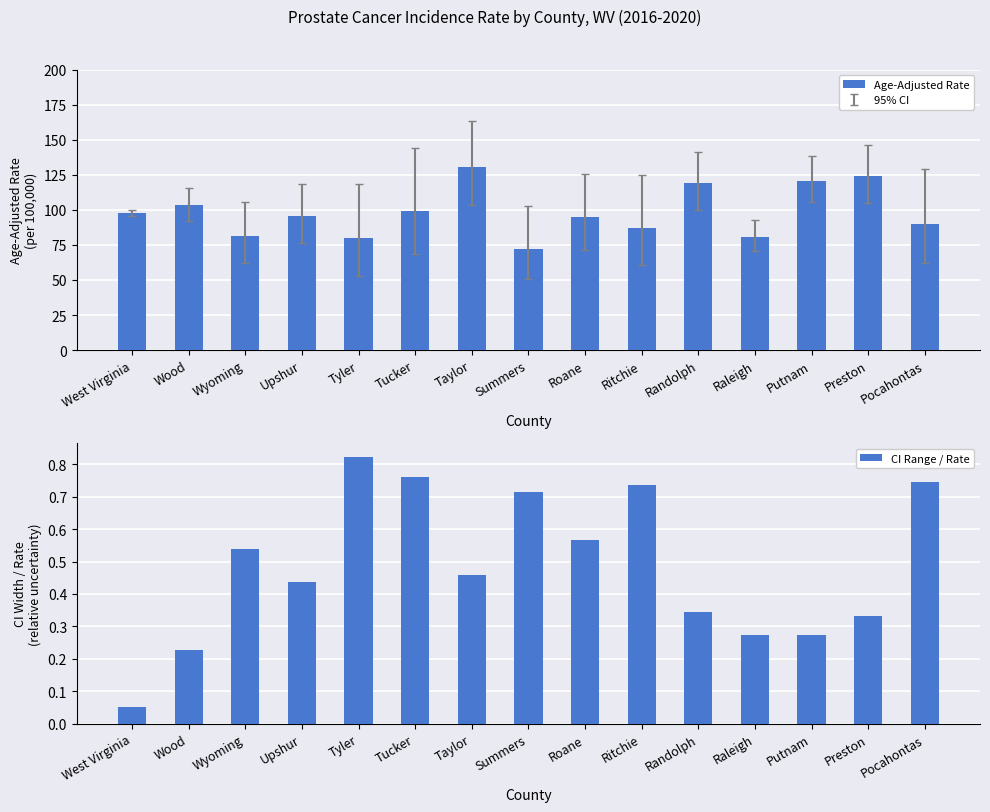

What is the label of the 10th bar from the right?

Tucker